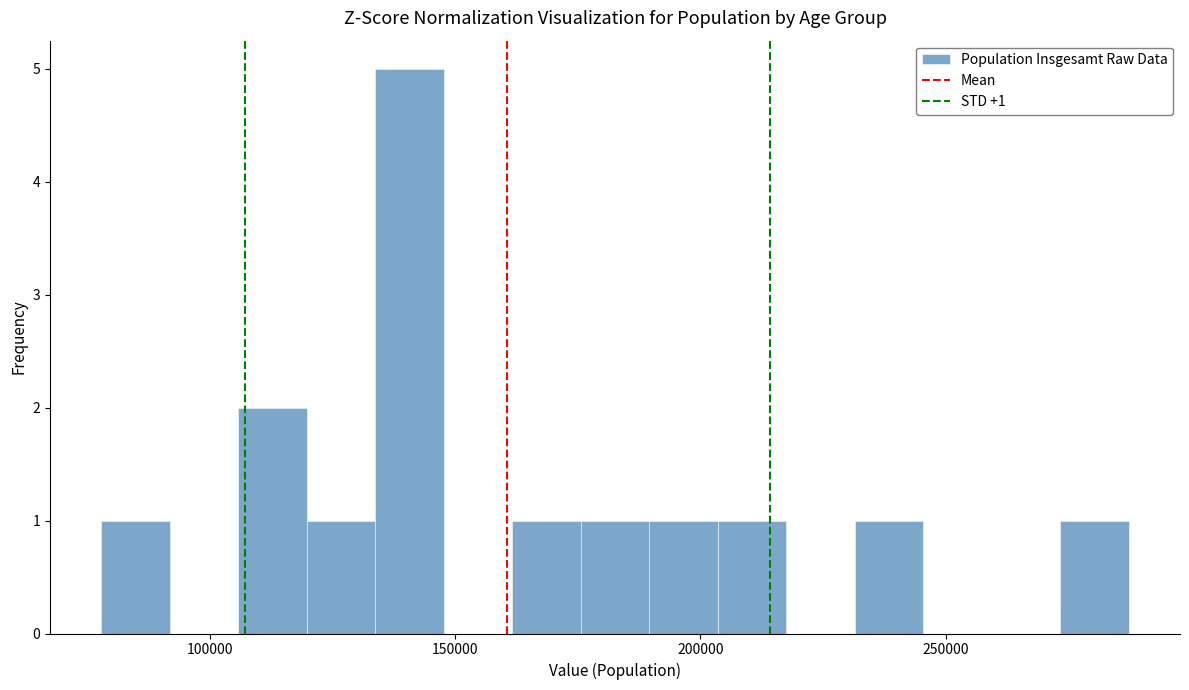

Read against the x-axis, roughly where is the centre of the tallest bar?

140000